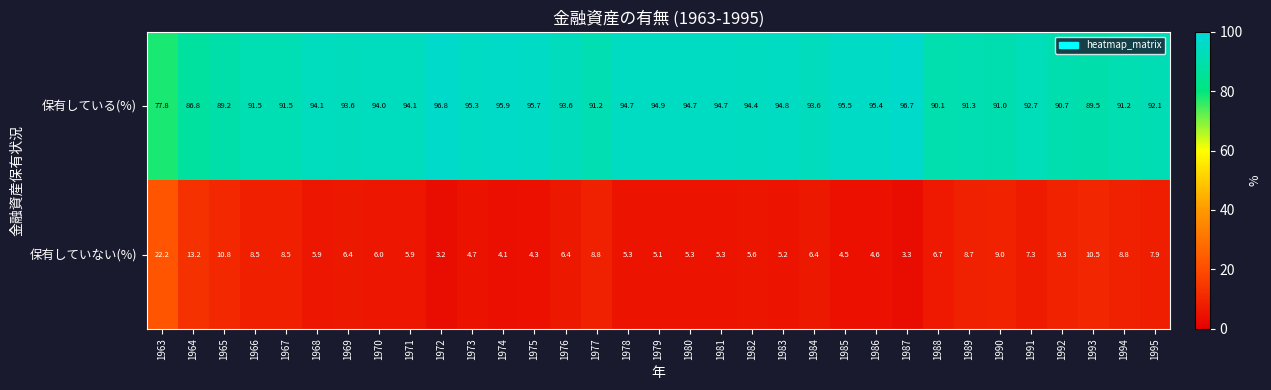

What is the difference between the maximum and minimum values in the 保有していない(%) series?

19.0